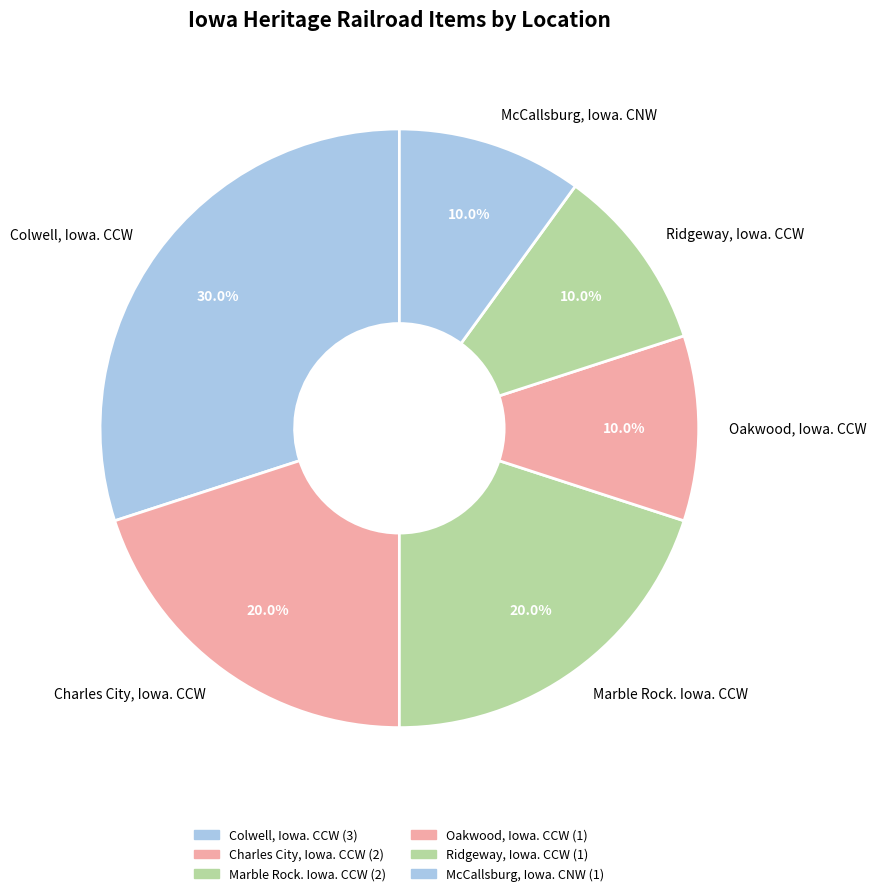

To the nearest percent, what is the average slice percentage?

17%